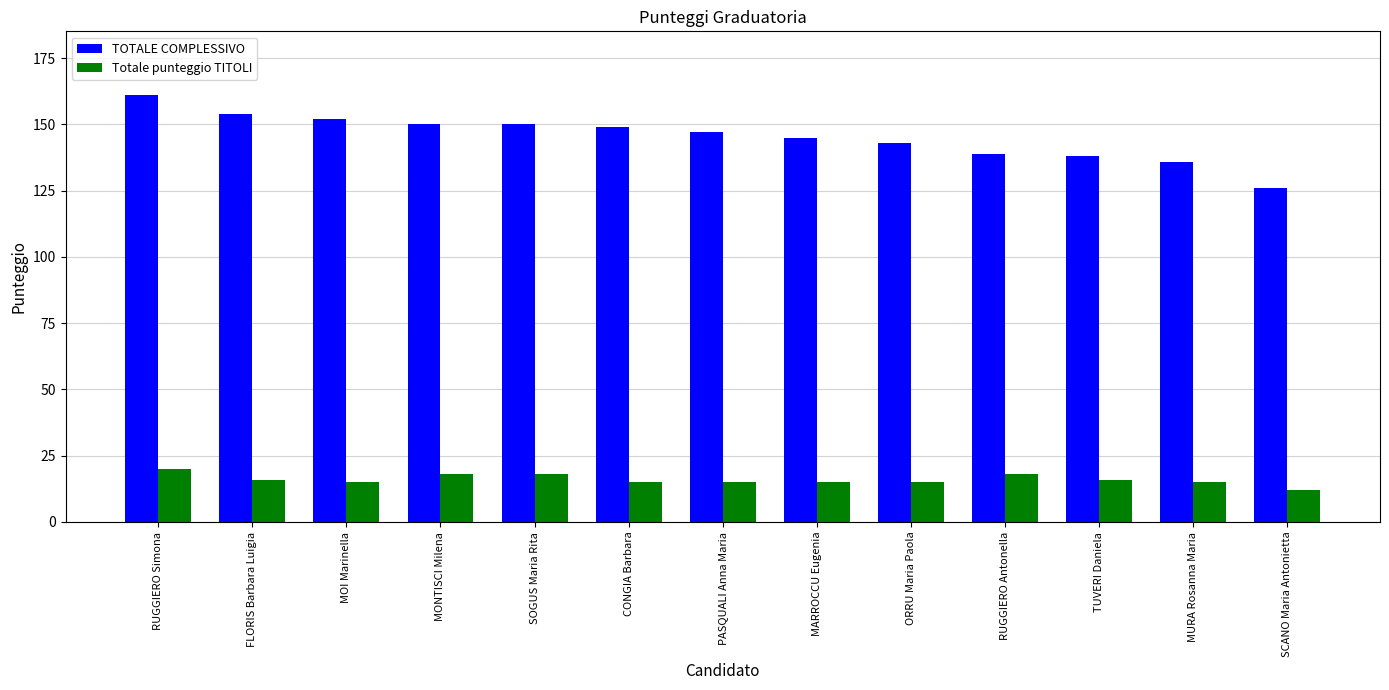

What is the highest value of the Totale punteggio TITOLI series?

20